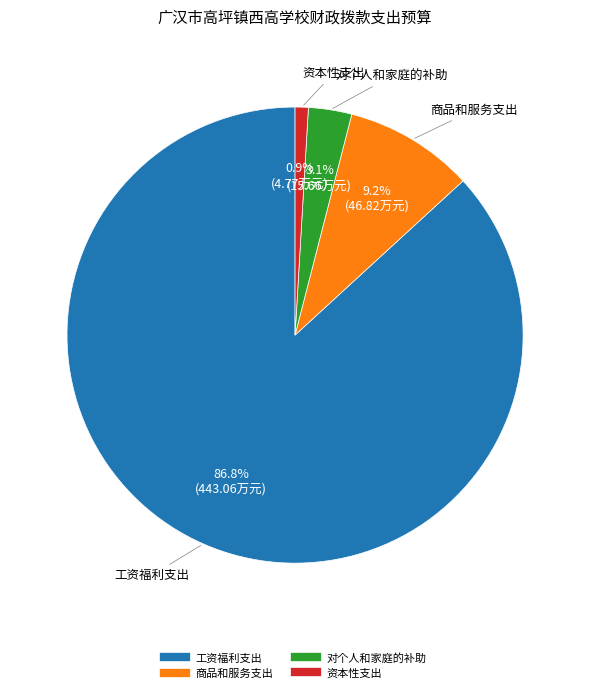

Which category has the biggest portion of the pie?

工资福利支出